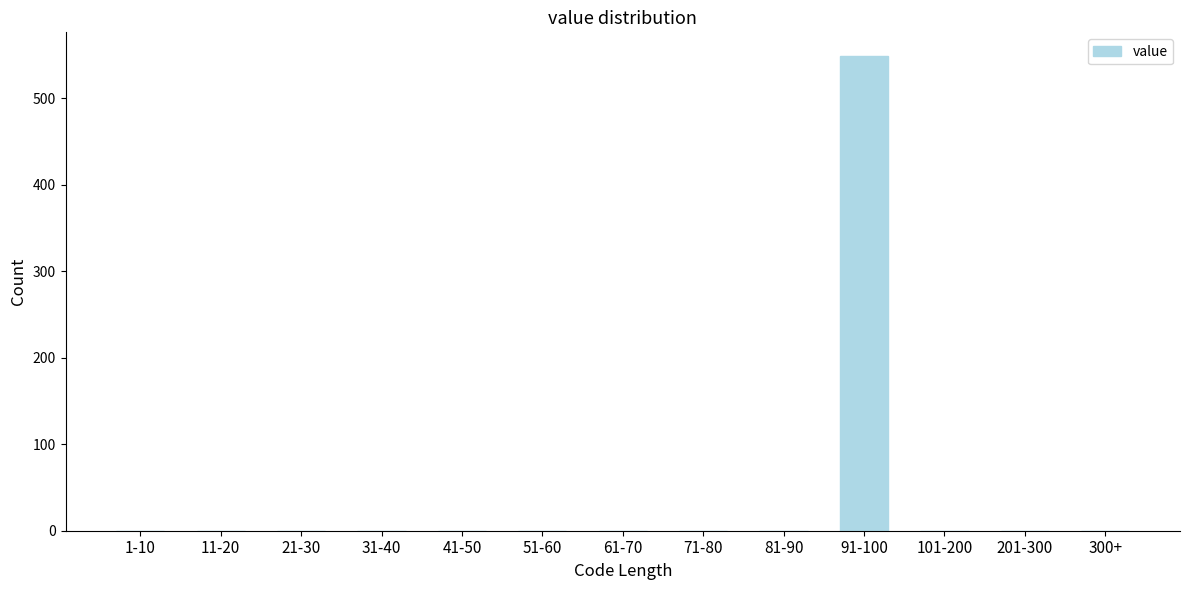

Reading left to right, extract all data points from this chart.

1-10=0	11-20=0	21-30=0	31-40=0	41-50=0	51-60=0	61-70=0	71-80=0	81-90=0	91-100=549	101-200=0	201-300=0	300+=0